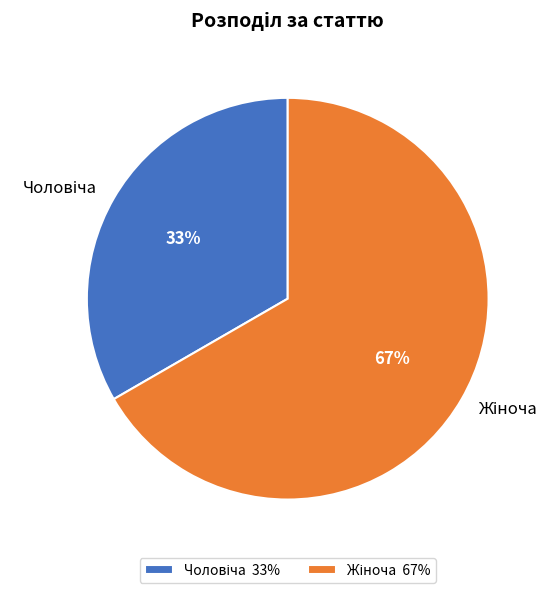

To the nearest percent, what is the average slice percentage?

50%